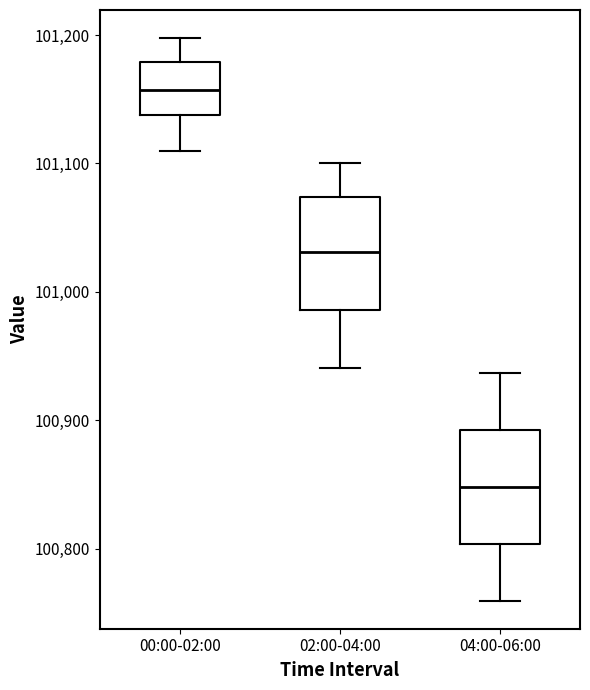

Reading left to right, transcribe this box plot: for each box, give where its median line is, the range the box spans, and where its two whiskers end, as read against the y-axis. The values are not printed on the chart, so give them approximately, as read against the axis.

00:00-02:00: median 101160, box 101140 to 101180, whiskers 101110 to 101200
02:00-04:00: median 101030, box 100990 to 101070, whiskers 100940 to 101100
04:00-06:00: median 100850, box 100800 to 100890, whiskers 100760 to 100940